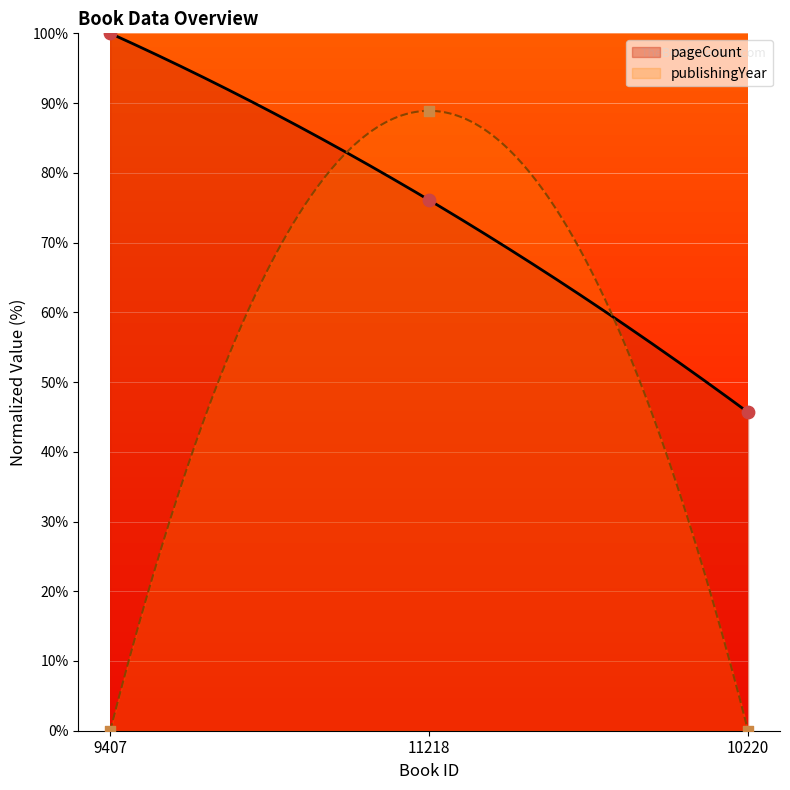

Which series reaches the maximum Y coordinate?

pageCount